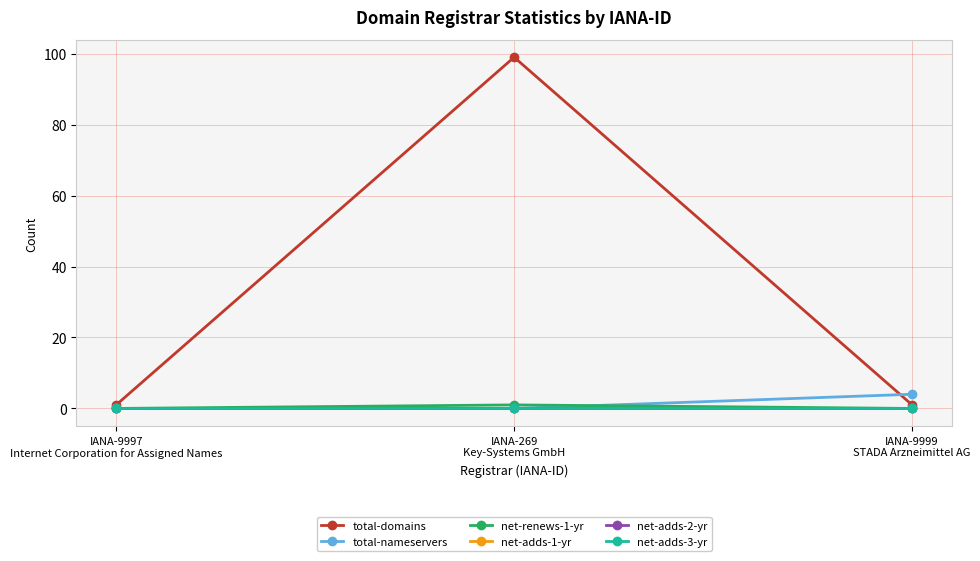

Which series has the largest range (max minus min)?

total-domains